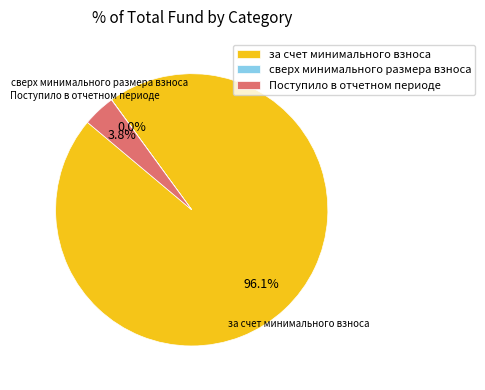

Between за счет минимального взноса and Поступило в отчетном периоде, which is larger?

за счет минимального взноса